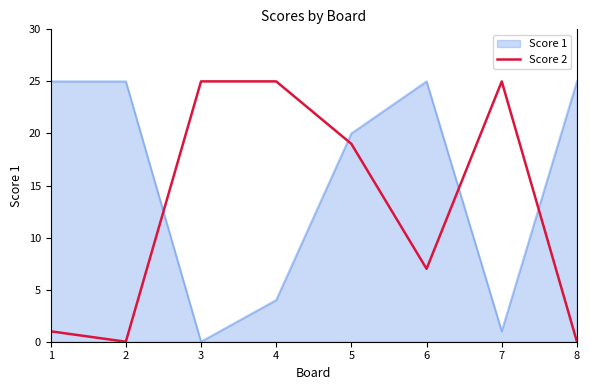

The Score 2 series shows 1 at 1. True or false?

True